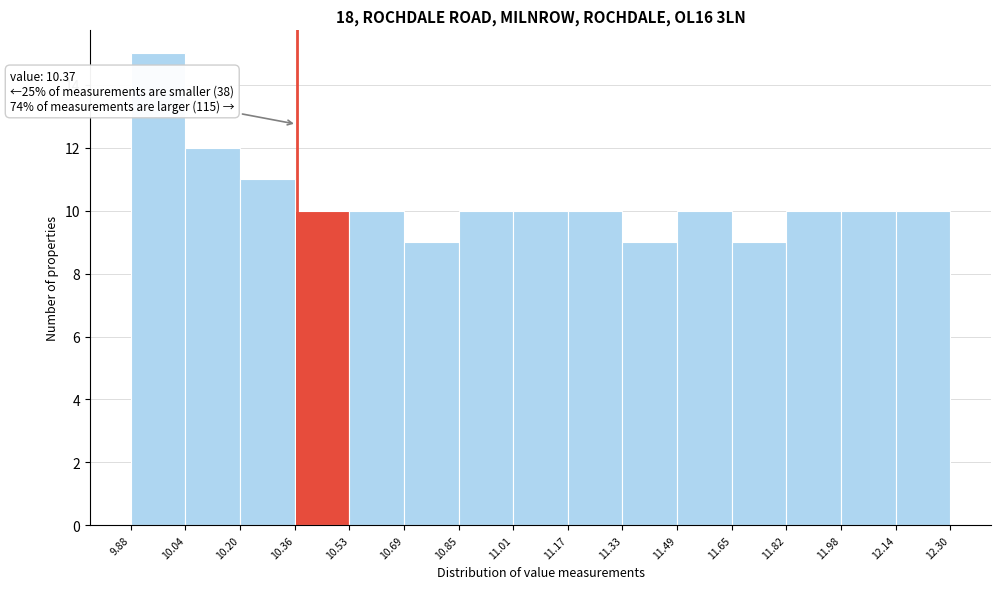

Which range on the x-axis has the tallest bar?

9.88 to 10.04